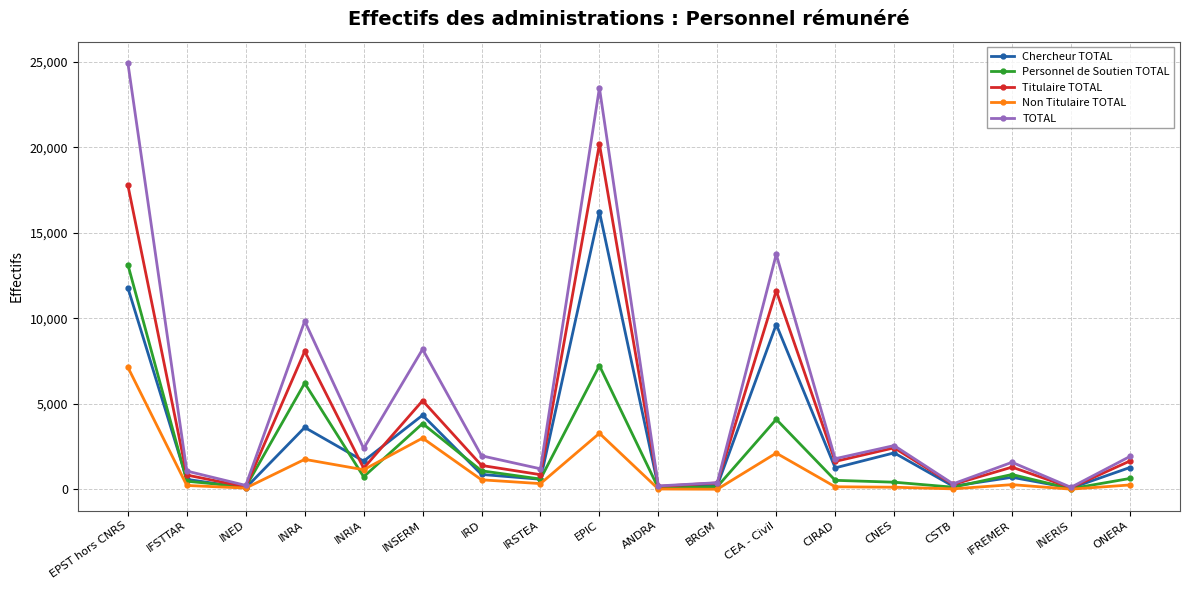

What are all the series names shown in the legend?

Chercheur TOTAL, Personnel de Soutien TOTAL, Titulaire TOTAL, Non Titulaire TOTAL, TOTAL